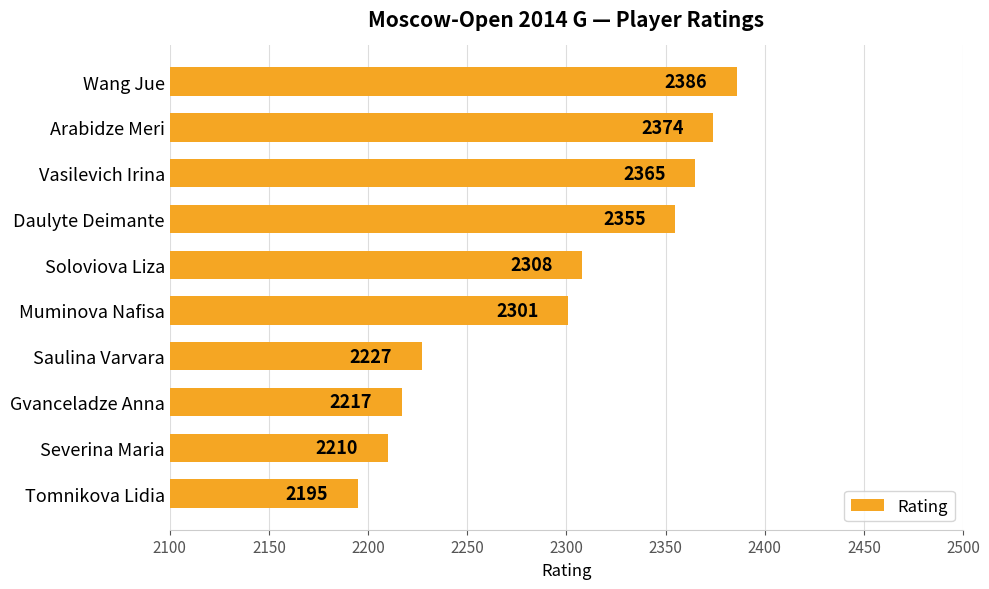

At which category does the chart reach its minimum across all series?

Tomnikova Lidia